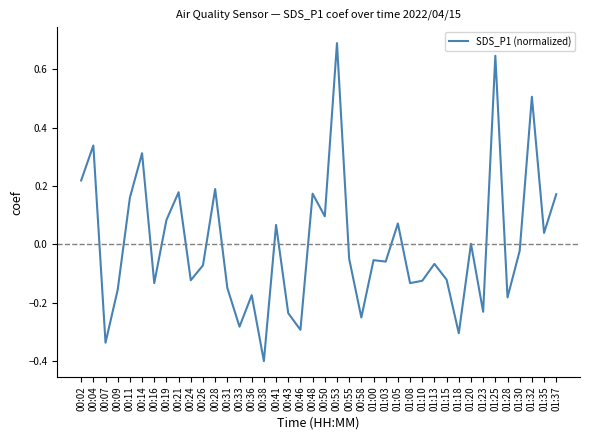

What is the difference between the values at 00:02 and 01:23?

0.4